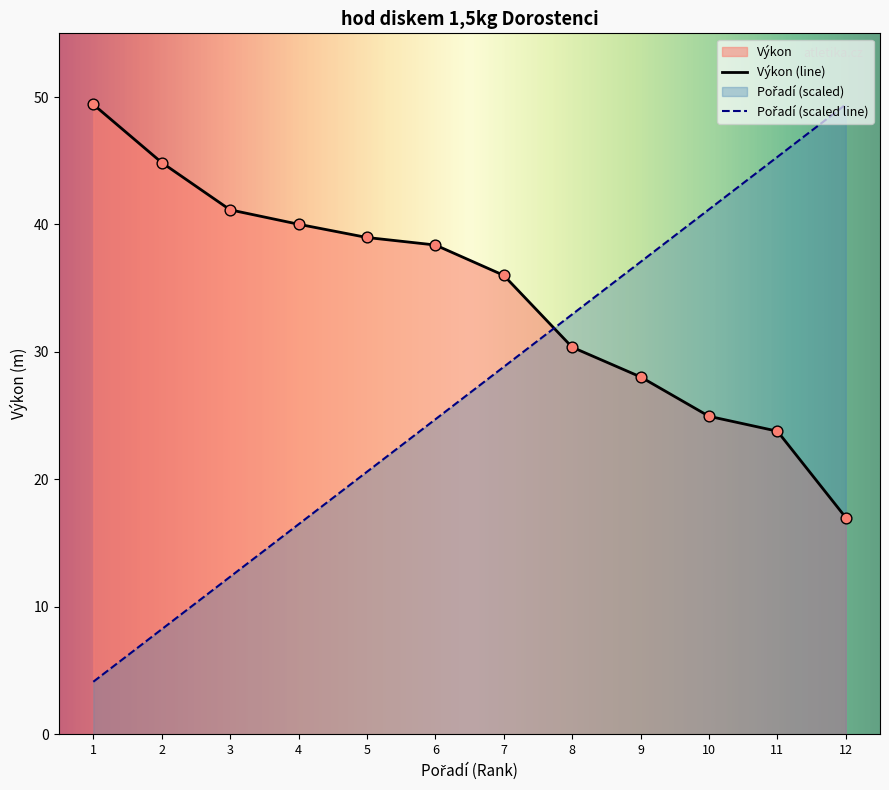

At which category is the sum across all series the highest?

11